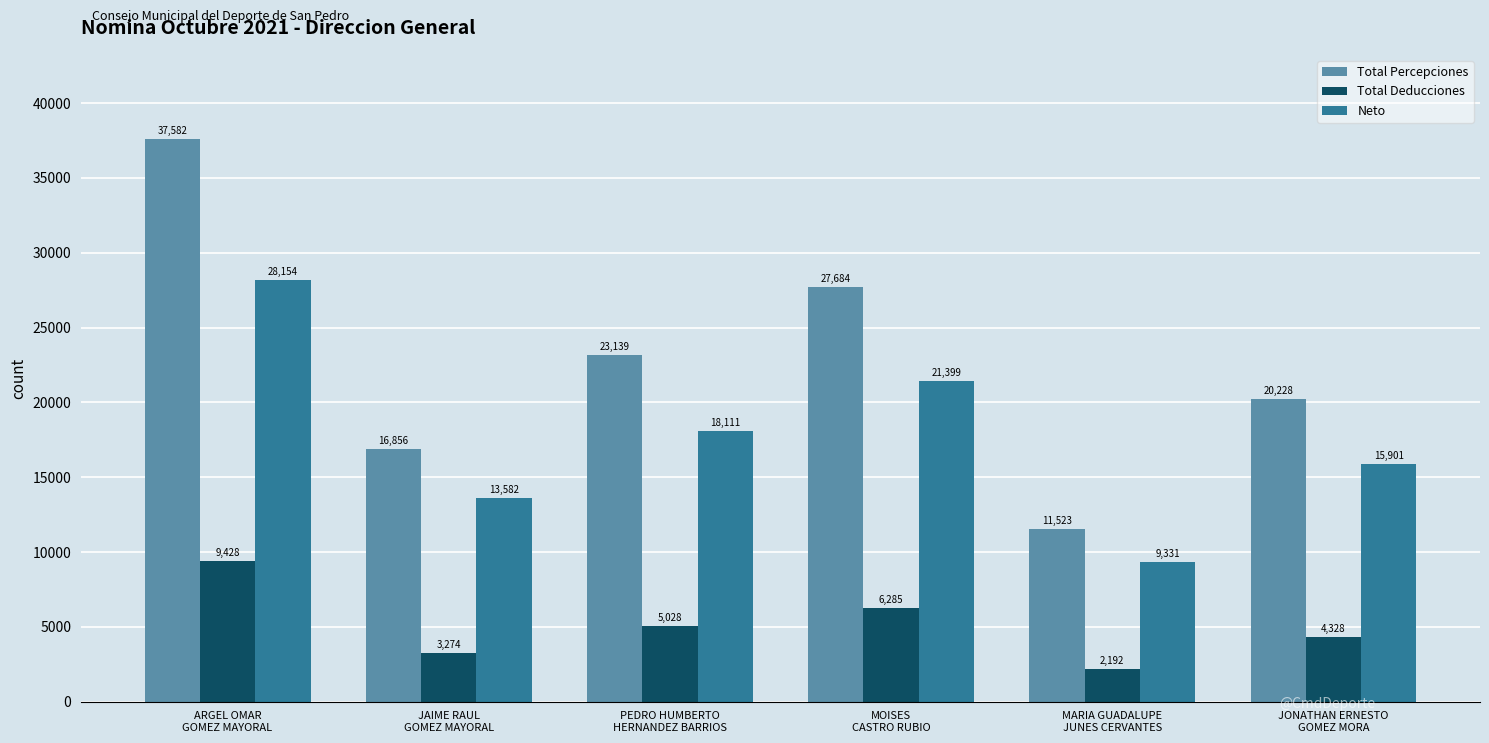

At which label does Total Percepciones reach its peak?

ARGEL OMAR
GOMEZ MAYORAL